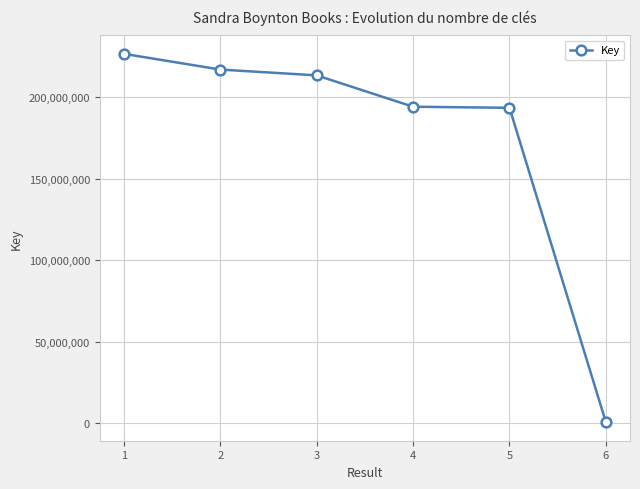

How many lines are shown in the chart?

1